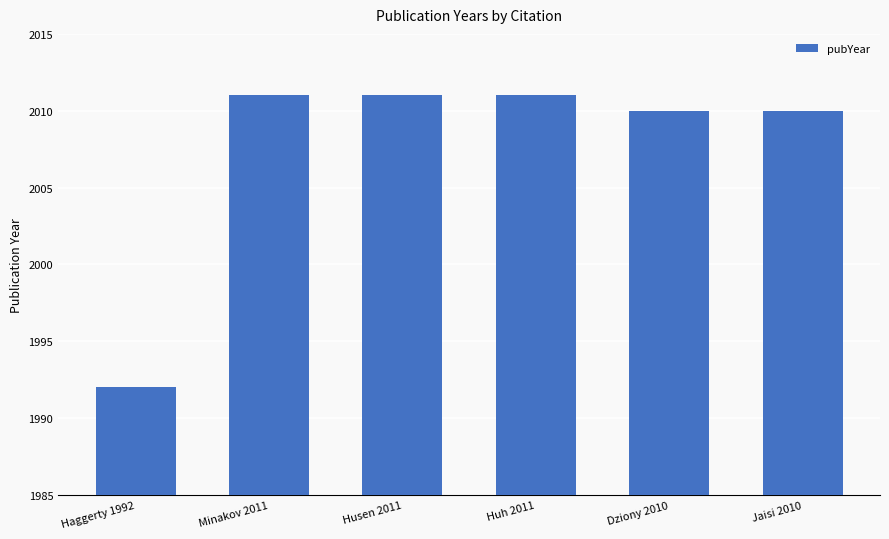

Reading left to right, transcribe all the data shown in this chart.

1992	2011	2011	2011	2010	2010